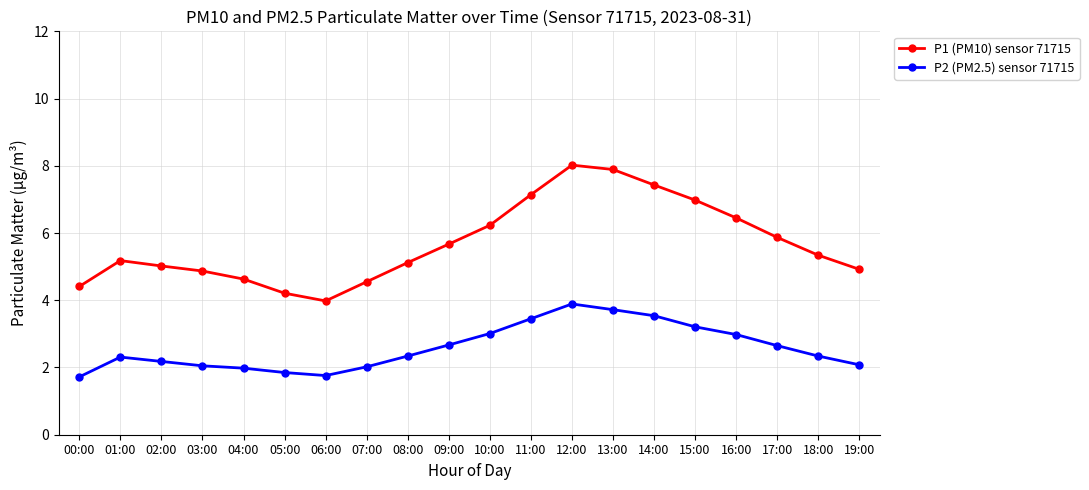

Is it true that P1 (PM10) sensor 71715 equals 7.0 at 15:00?

True